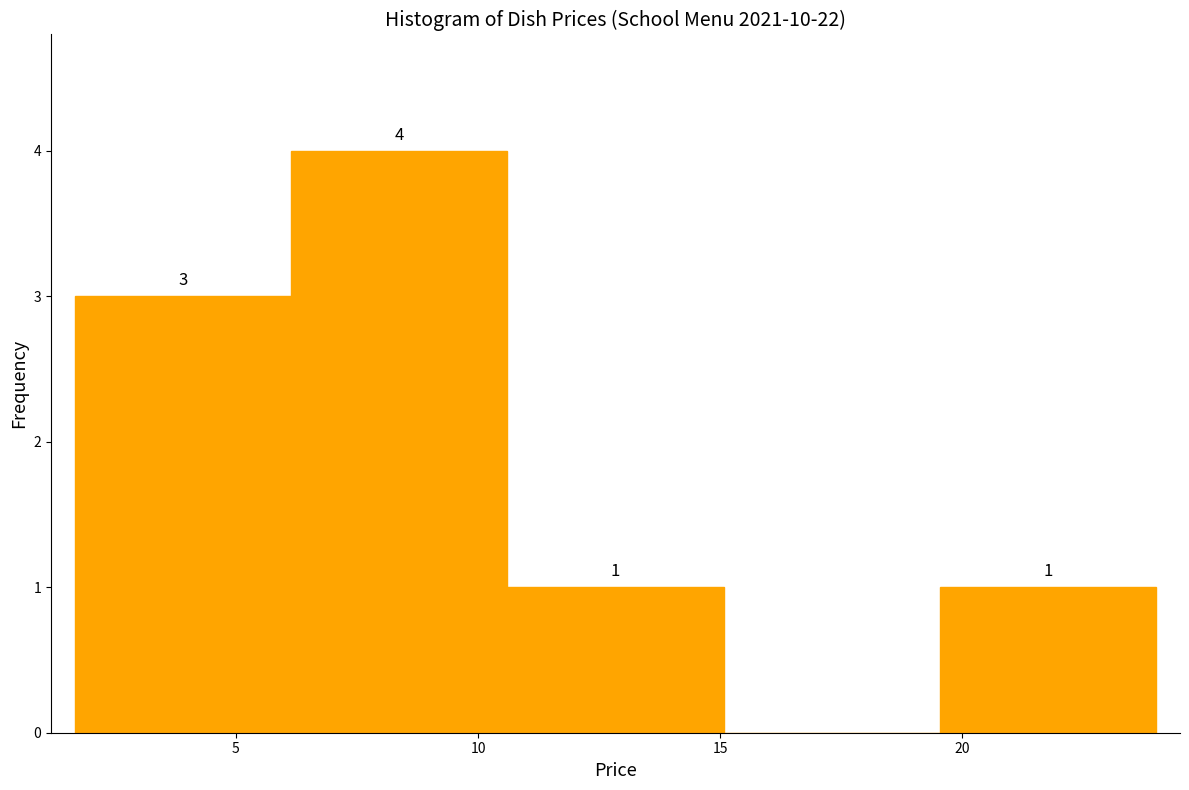

Which range on the x-axis has the tallest bar?

6.0 to 10.5